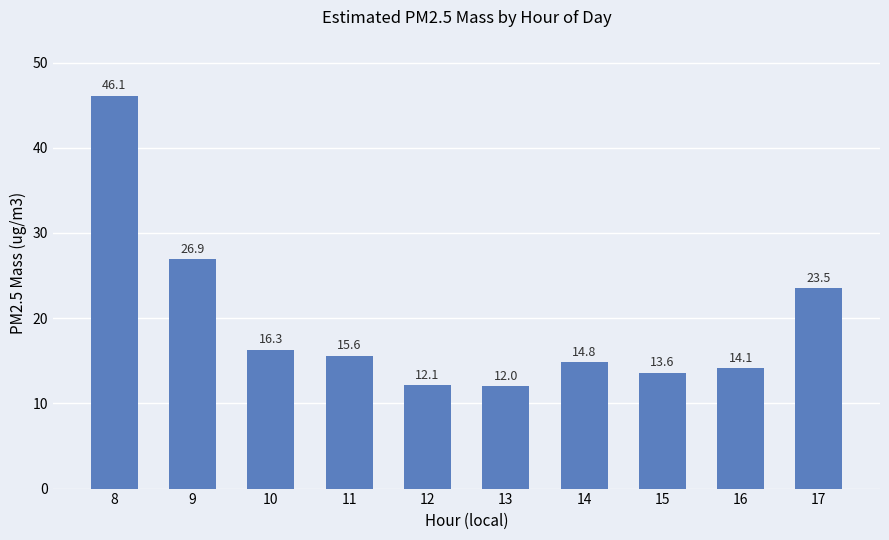

Are the bars horizontal?

No